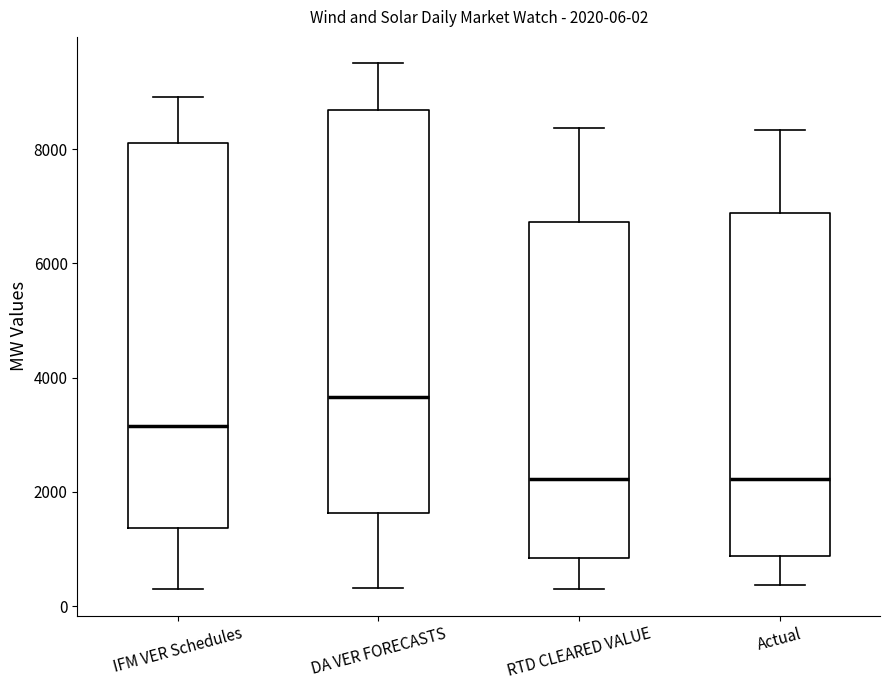

Which box is the tallest, from its lower edge to its upper edge?

DA VER FORECASTS